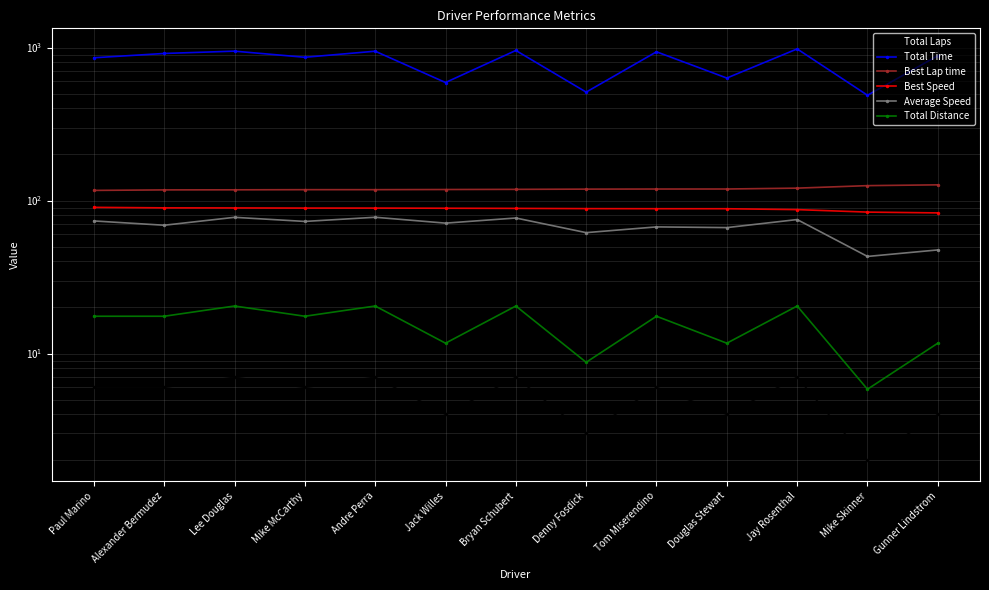

How many lines are shown in the chart?

6